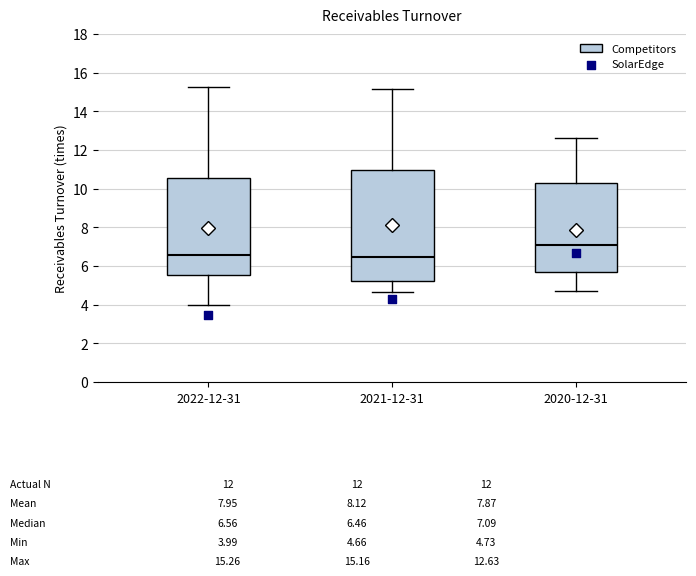

Which box's median line is the highest?

2020-12-31